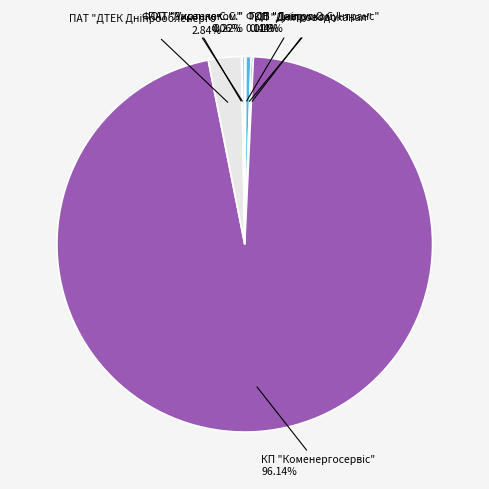

Does any single category account for the majority?

Yes